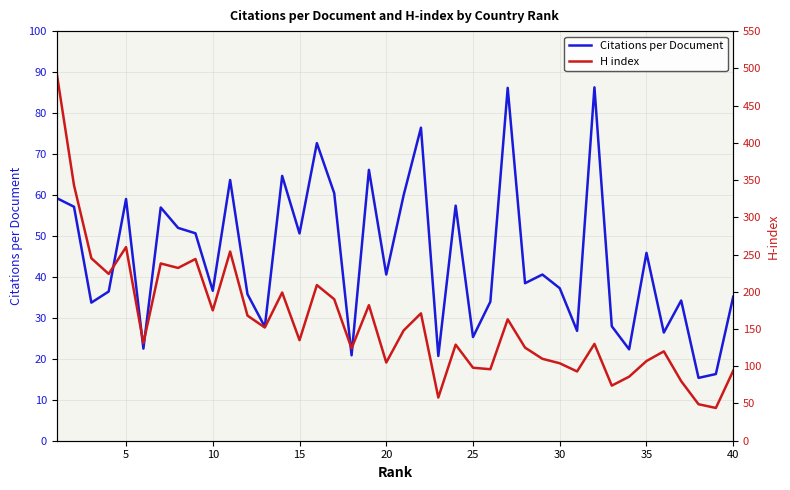

Rank the series by their maximum value, from highest to lowest.

H index, Citations per Document